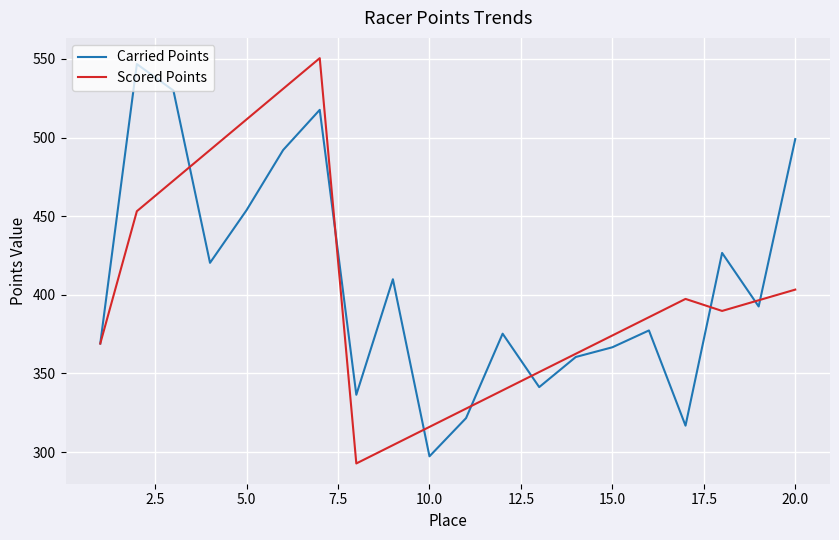

After their last crossing, which series has the higher values: Scored Points or Carried Points?

Carried Points